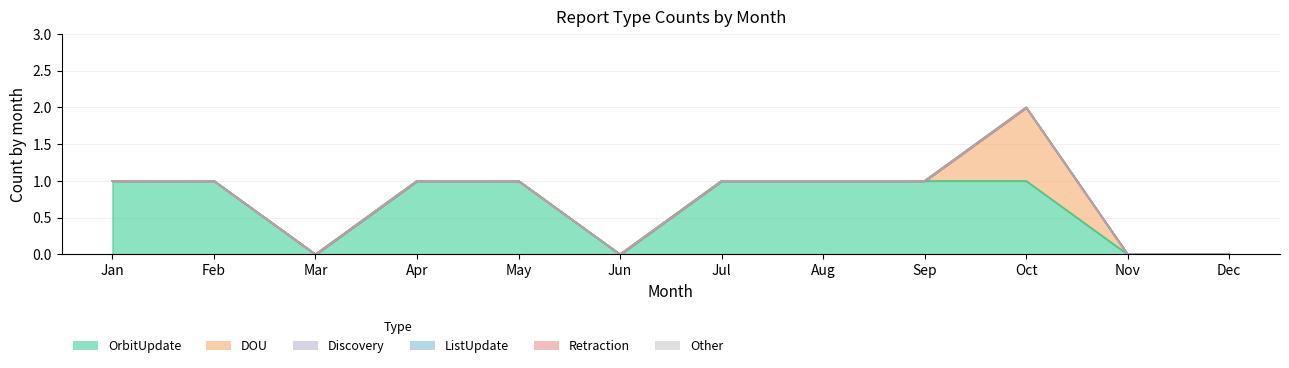

Reading left to right, transcribe all the data shown in this chart.

OrbitUpdate: 1	1	0	1	1	0	1	1	1	1	0	0
DOU: 0	0	0	0	0	0	0	0	0	1	0	0
Discovery: 0	0	0	0	0	0	0	0	0	0	0	0
ListUpdate: 0	0	0	0	0	0	0	0	0	0	0	0
Retraction: 0	0	0	0	0	0	0	0	0	0	0	0
Other: 0	0	0	0	0	0	0	0	0	0	0	0